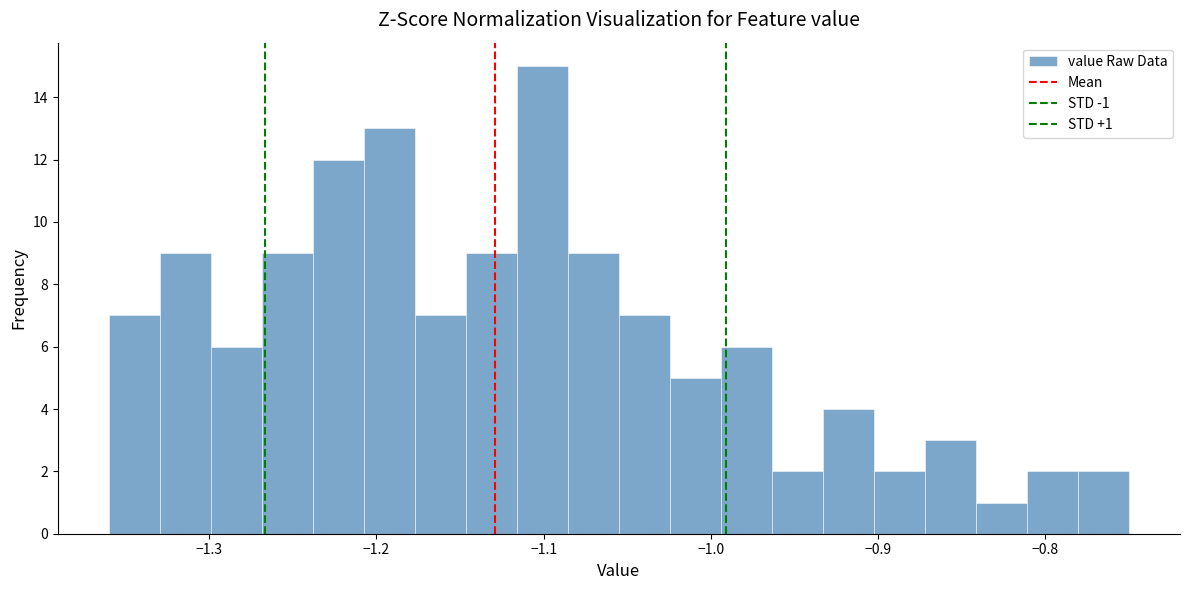

Around what value on the x-axis is the tallest bar? Give the approximate position of its centre, as read against the axis.

-1.10